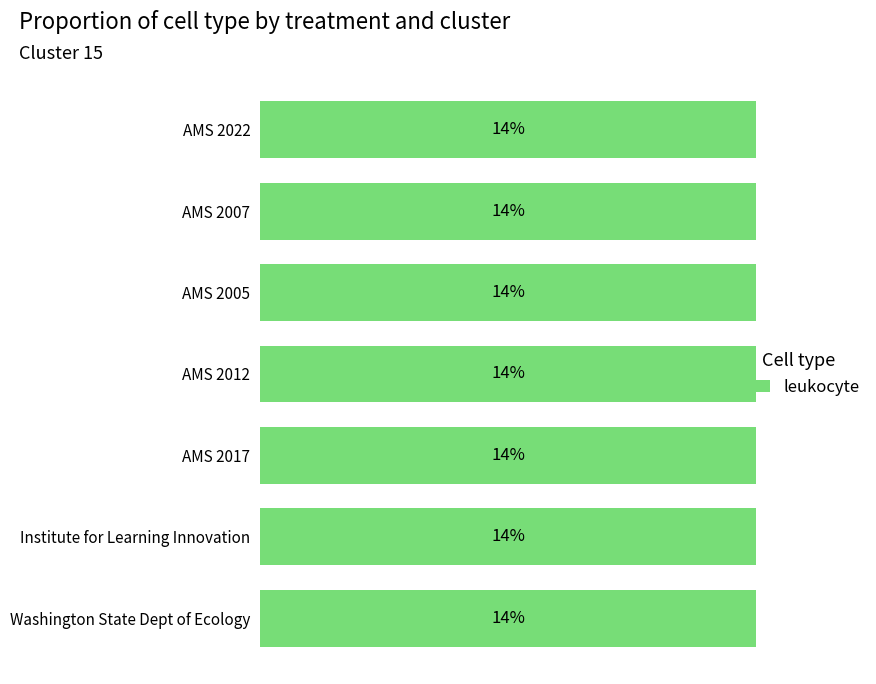

Rank the categories by value from lowest to highest.

American Meteorological Society (AMS), American Meteorological Society (AMS), Institute for Learning Innovation, American Meteorological Society (AMS), Washington State Department of Ecology, American Meteorological Society (AMS), American Meteorological Society (AMS)